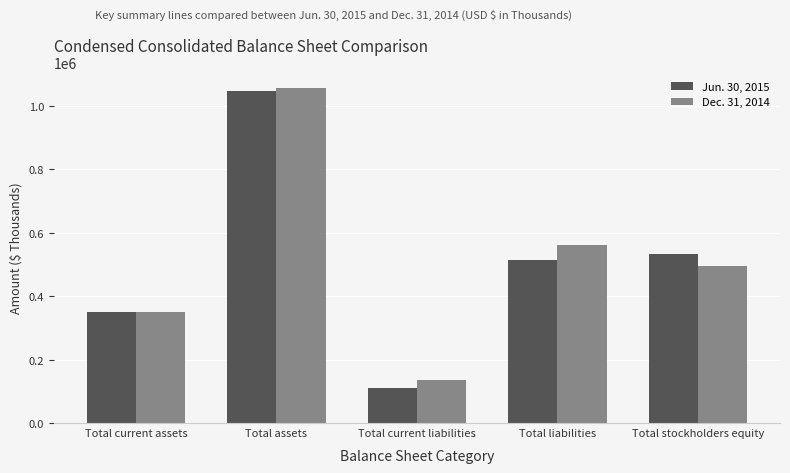

The value of Dec. 31, 2014 at Total current assets is 109610. True or false?

False